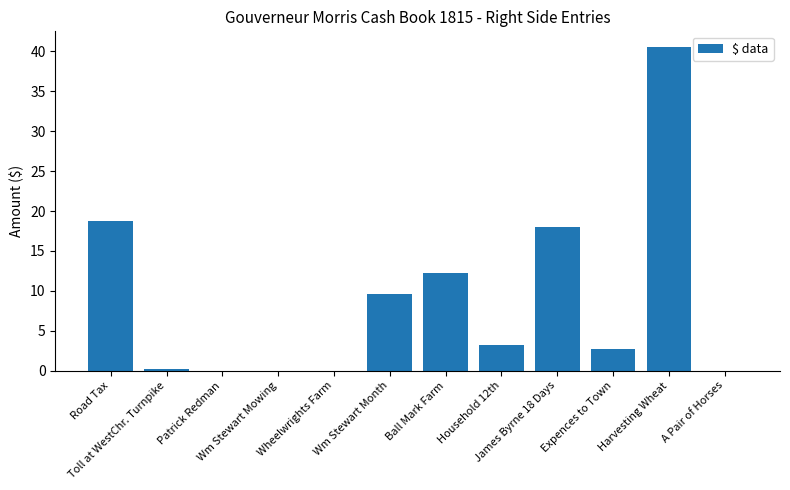

Count the number of data series in this chart.

1